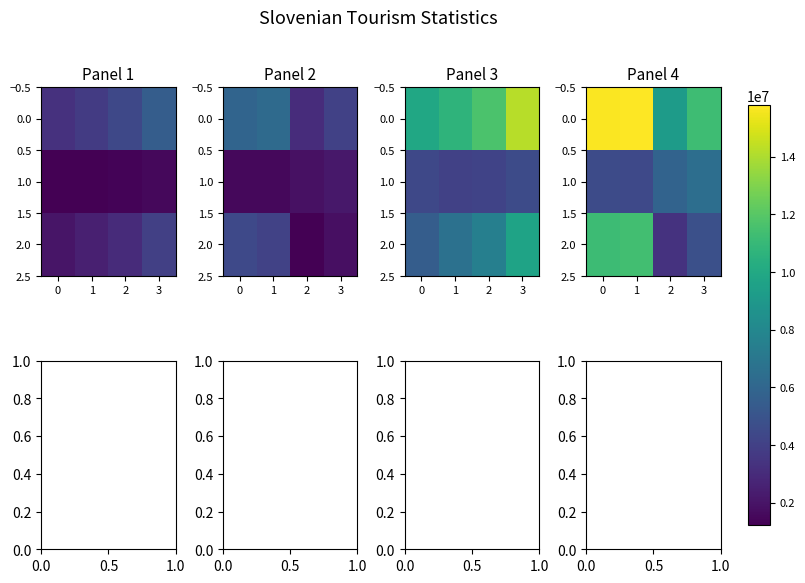

Which has a higher value, 3 or 2?

3